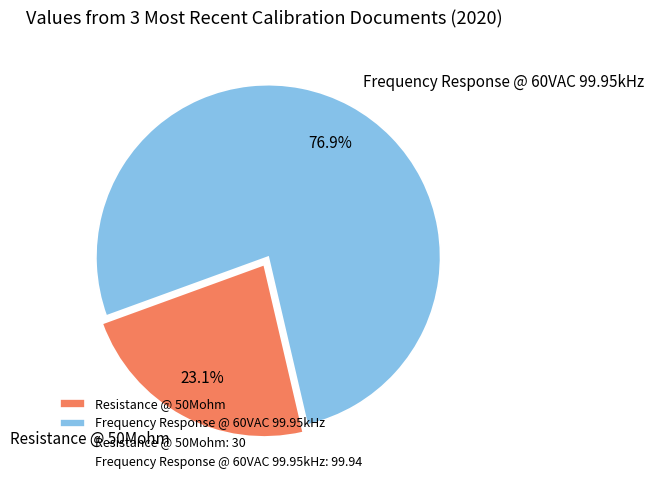

How many slices are in this pie chart?

2